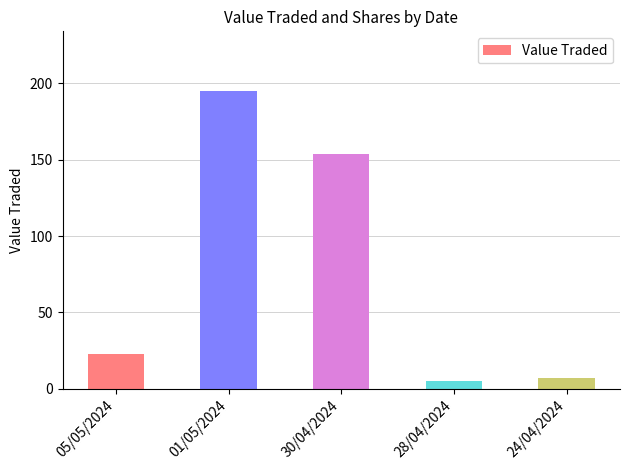

List the labels in order of value, largest first.

01/05/2024, 30/04/2024, 05/05/2024, 24/04/2024, 28/04/2024